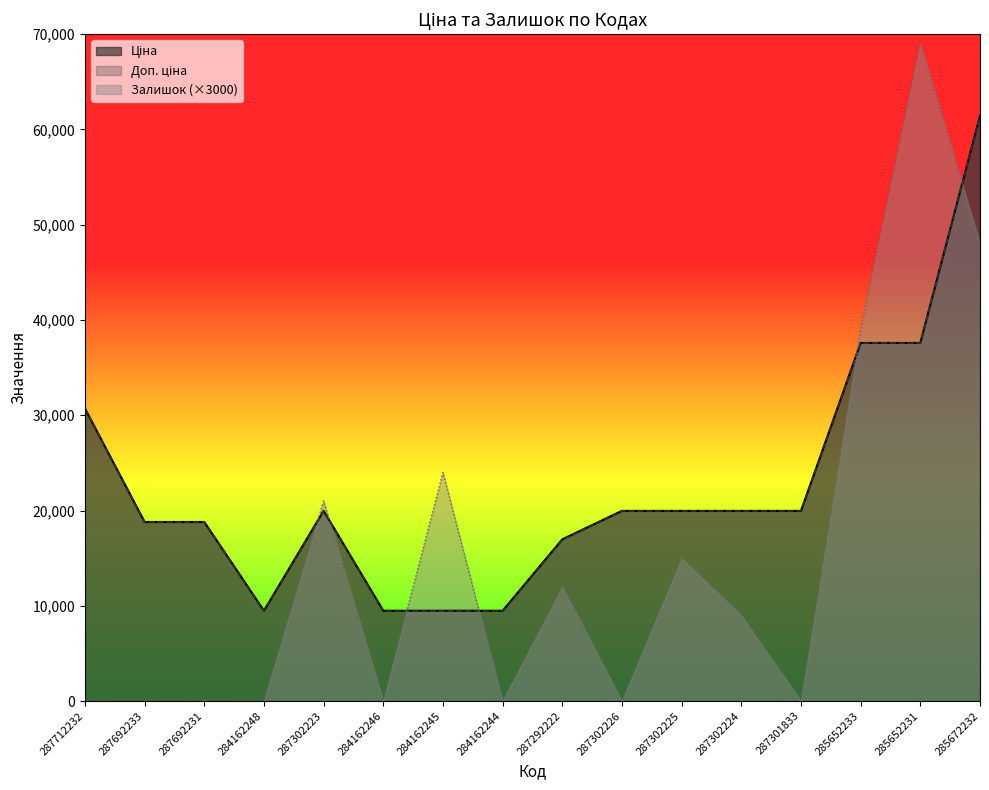

True or false: Доп. ціна and Ціна intersect in this chart.

False